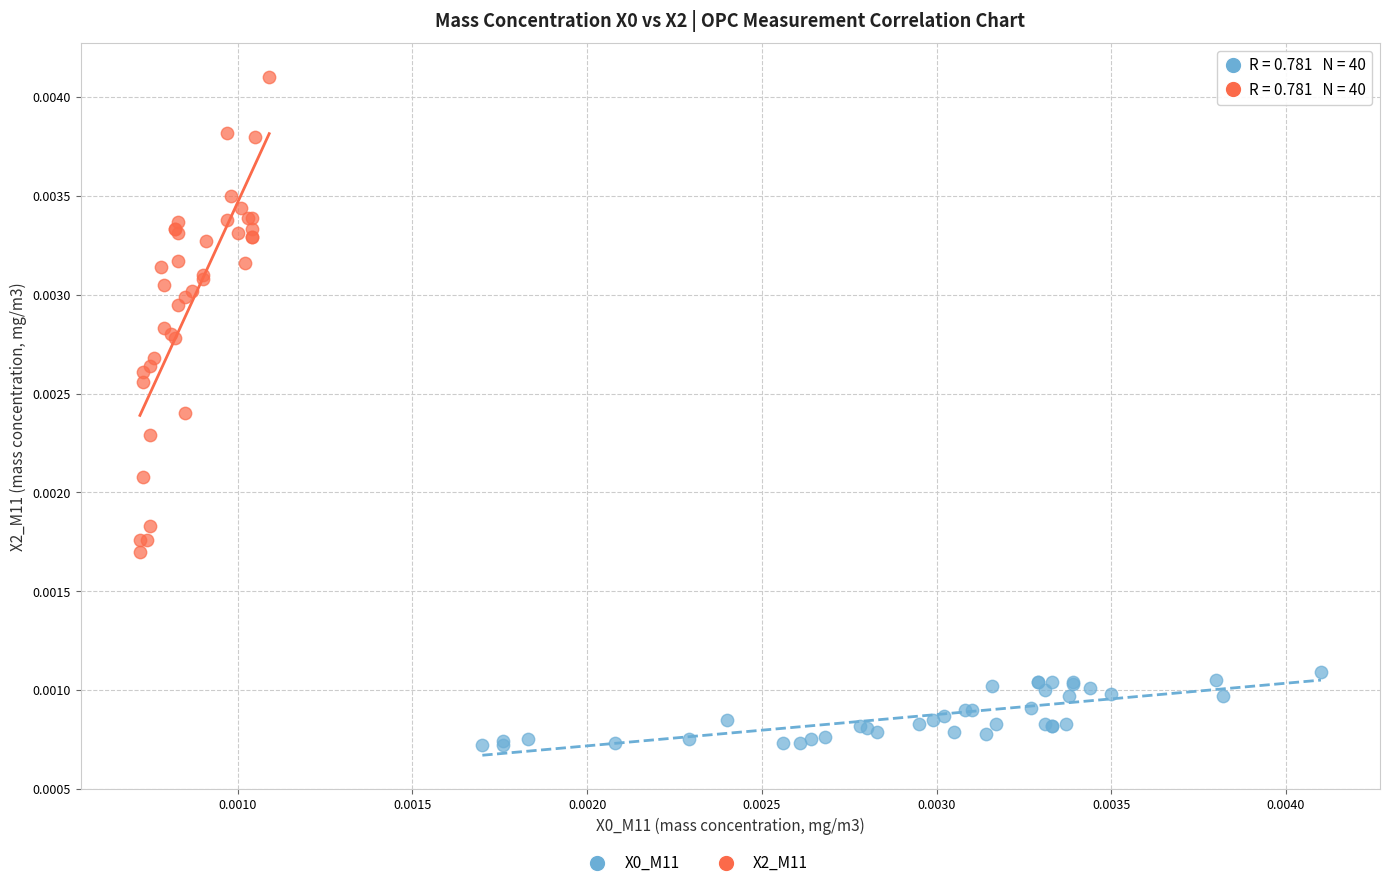

Which series reaches the maximum Y coordinate?

X2_M11